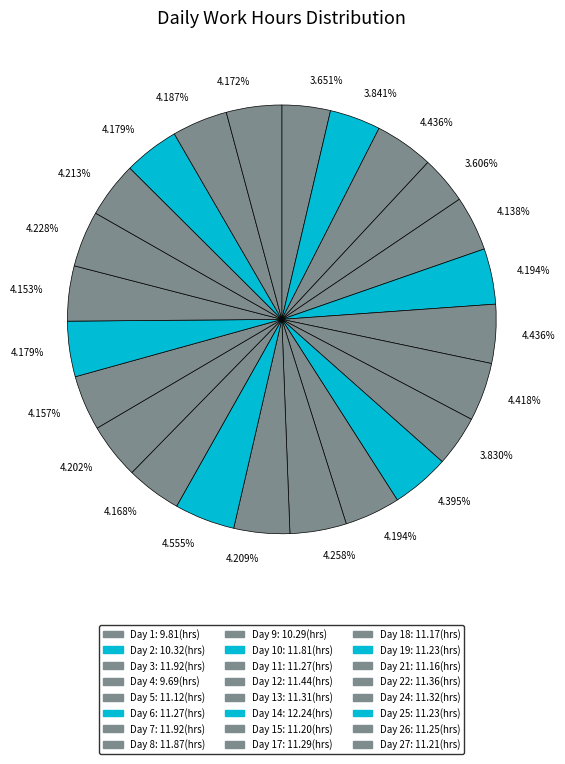

Count the number of slices in the pie.

24